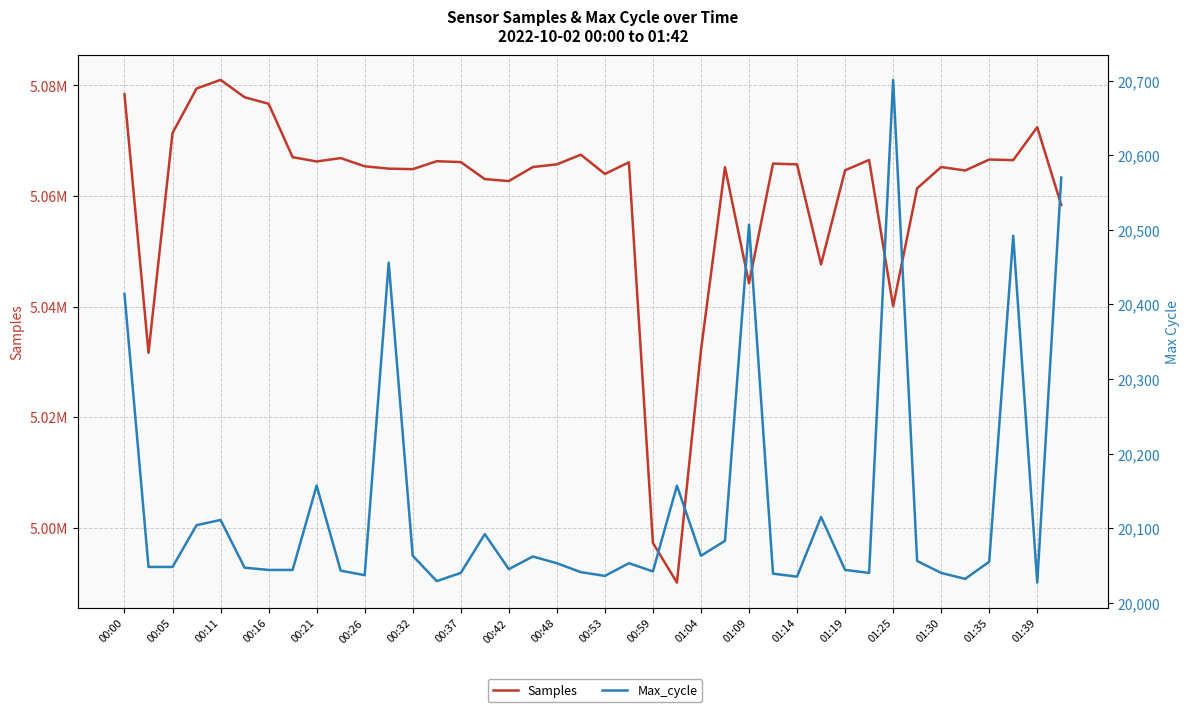

What is the average value of the Max_cycle series?

20129